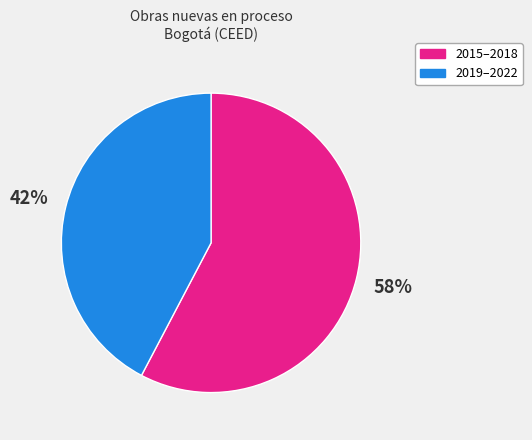

To the nearest percent, what is the average slice percentage?

50%